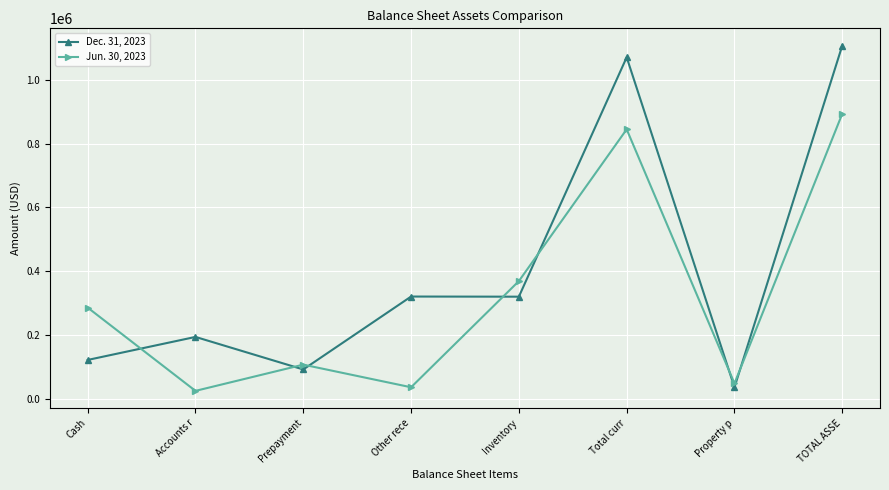

Where does the Dec. 31, 2023 series first go above 320460?

Other rece